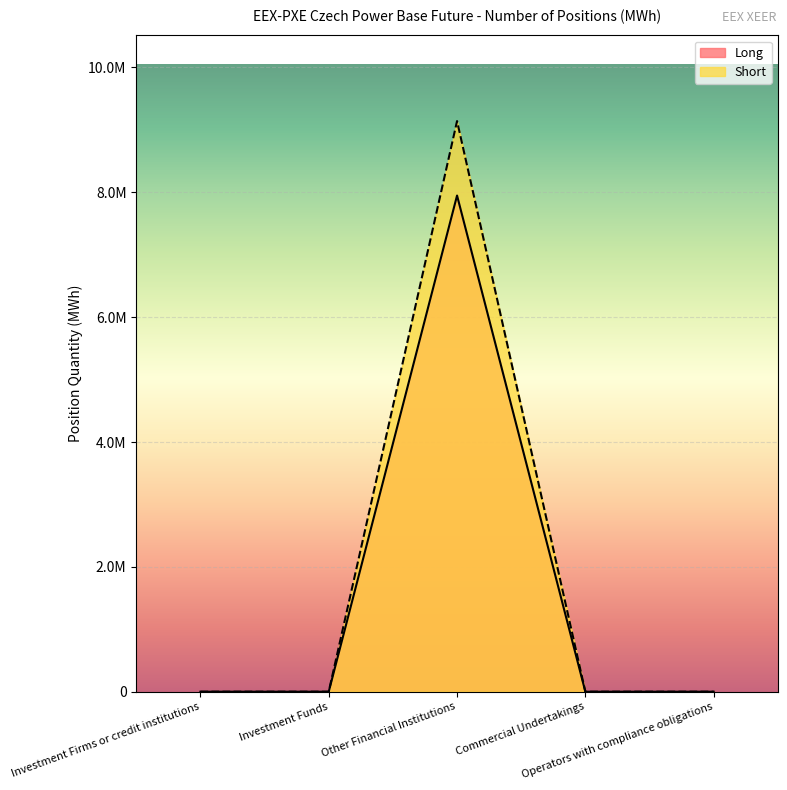

Between Other Financial Institutions and Investment Funds, which is larger?

Other Financial Institutions